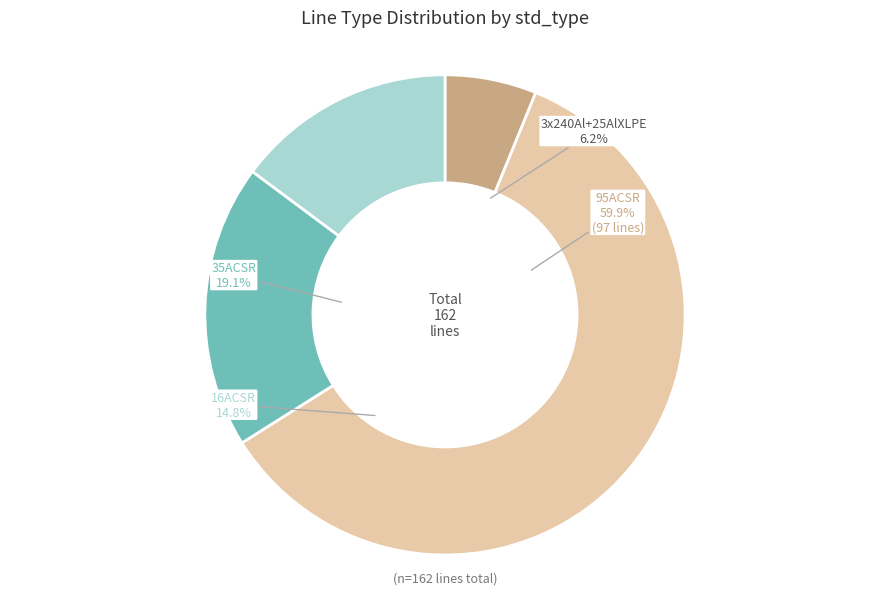

What is the ratio of the value at 35ACSR to the value at 3x240Al+25AlXLPE?

3.1